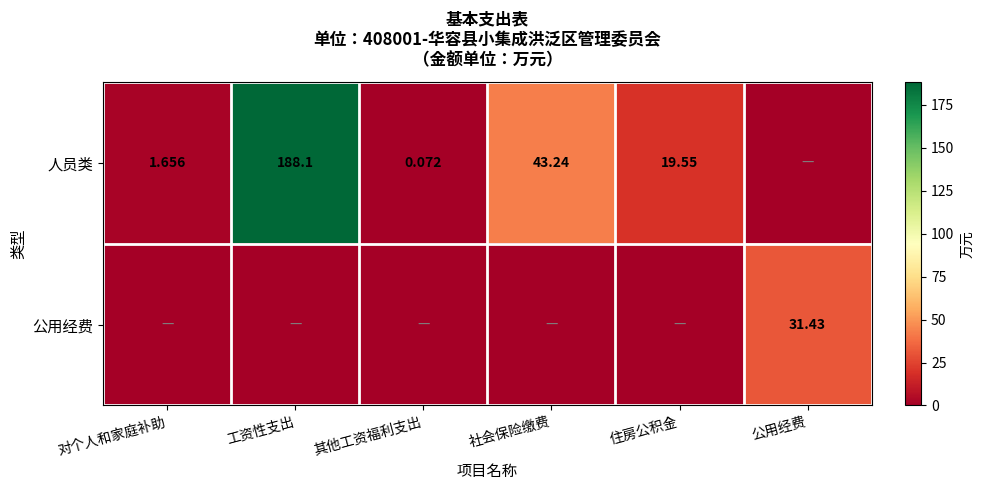

Is the value of 人员类 at 其他工资福利支出 greater than the value of 公用经费 at 公用经费?

No